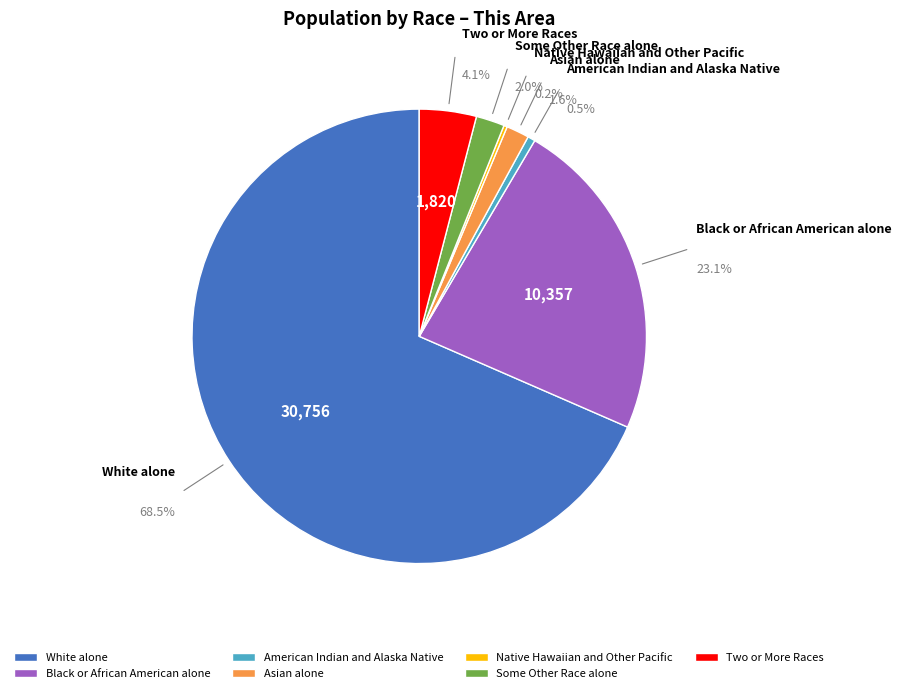

To the nearest percent, what is the difference between the White alone and Asian alone slice percentages?

67%